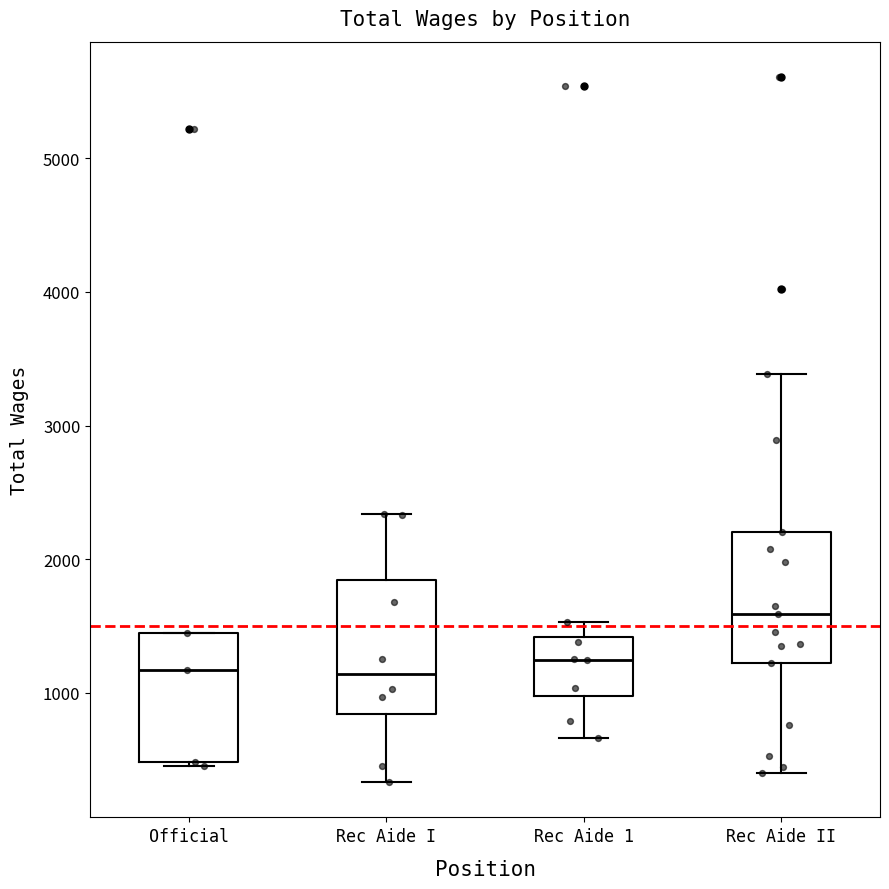

Which box has the highest median line?

Rec Aide II